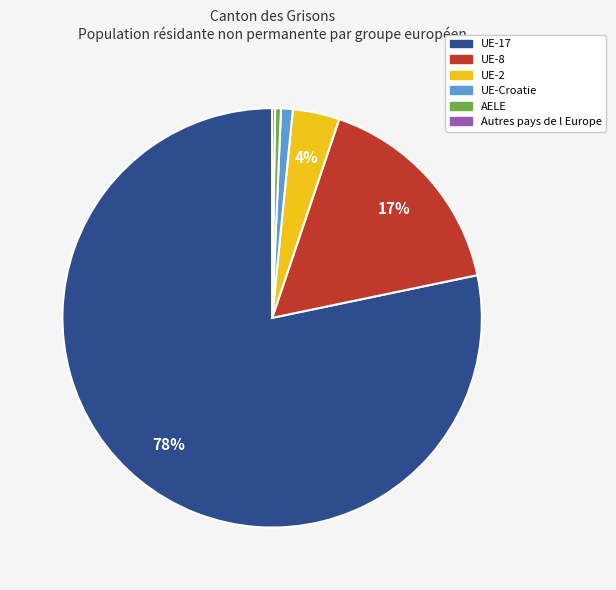

The UE-Croatie slice represents 1% of the pie. True or false?

True